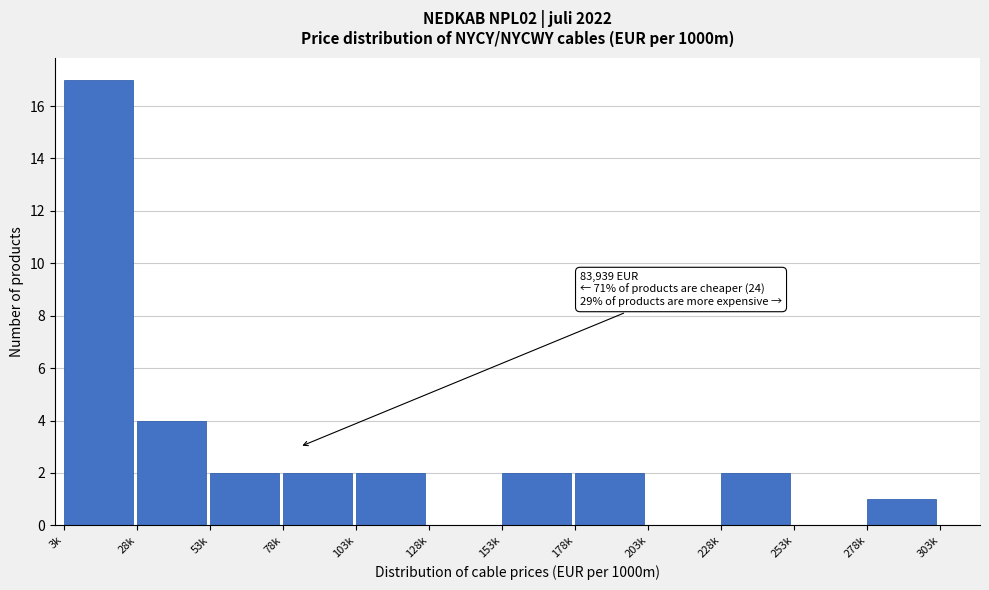

Reading left to right, transcribe all the data shown in this chart.

3k=17	28k=4	53k=2	78k=2	103k=2	128k=0	153k=2	178k=2	203k=0	228k=2	253k=0	278k=1